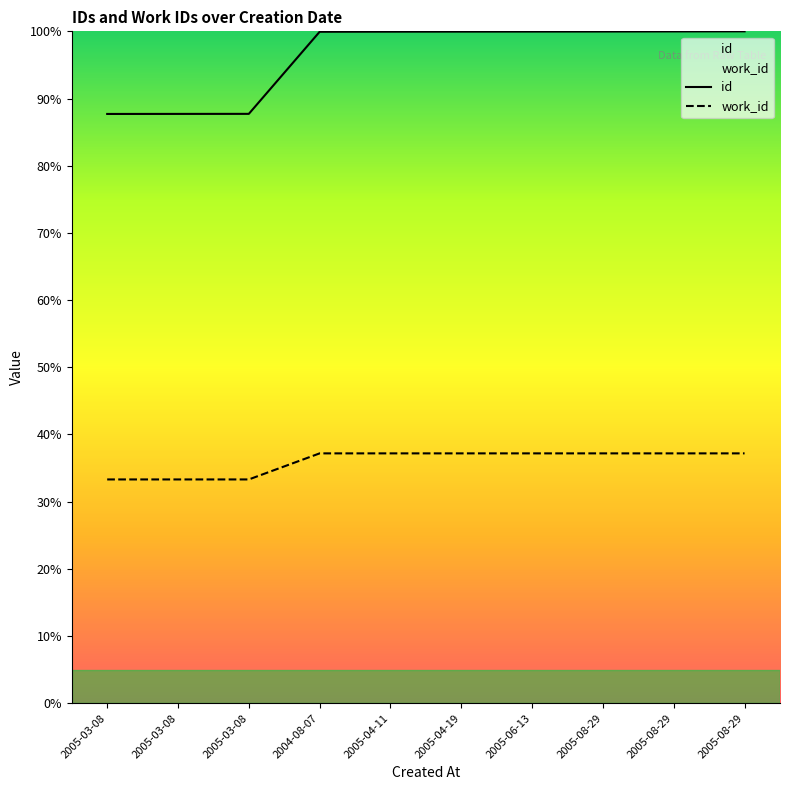

What is the sum of the work_id values at 2005-04-11 and 2004-08-07?

74.4